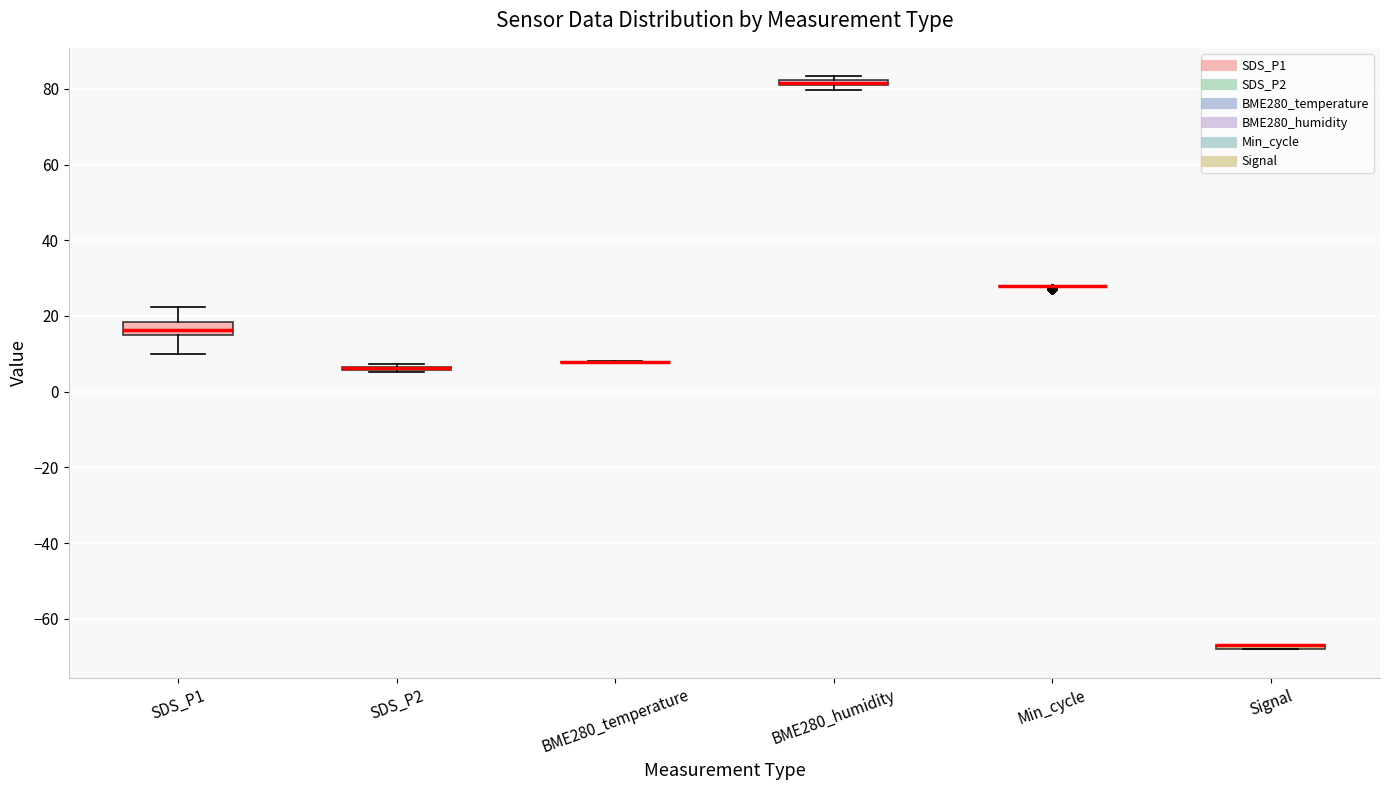

Which box is the tallest, from its lower edge to its upper edge?

SDS_P1